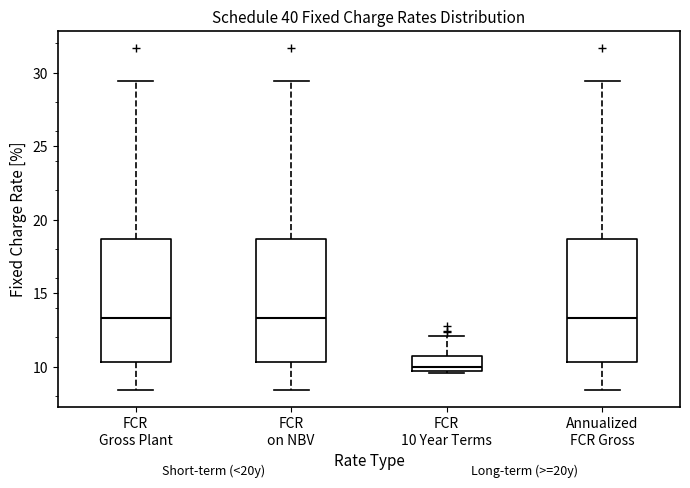

Reading left to right, transcribe this box plot: for each box, give where its median line is, the range the box spans, and where its two whiskers end, as read against the y-axis. The values are not printed on the chart, so give them approximately, as read against the axis.

FCR Gross Plant: median 13.5, box 10.5 to 18.5, whiskers 8.5 to 29.5
FCR on NBV: median 13.5, box 10.5 to 18.5, whiskers 8.5 to 29.5
FCR 10 Year Terms: median 10.0, box 9.5 to 11.0, whiskers 9.5 to 12.0
Annualized FCR Gross: median 13.5, box 10.5 to 18.5, whiskers 8.5 to 29.5